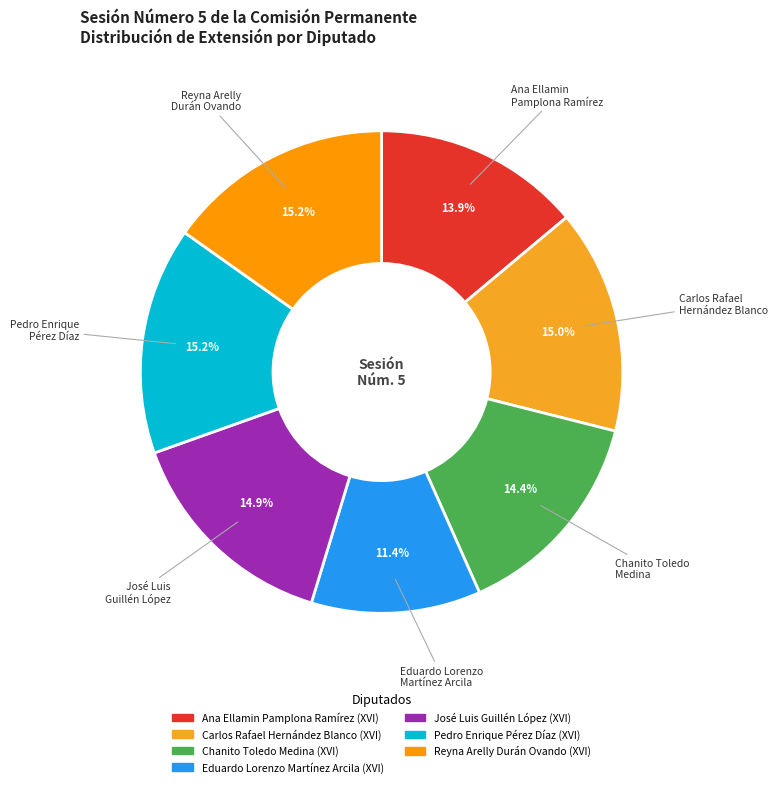

The Eduardo Lorenzo Martínez Arcila (XVI) slice represents 11% of the pie. True or false?

True